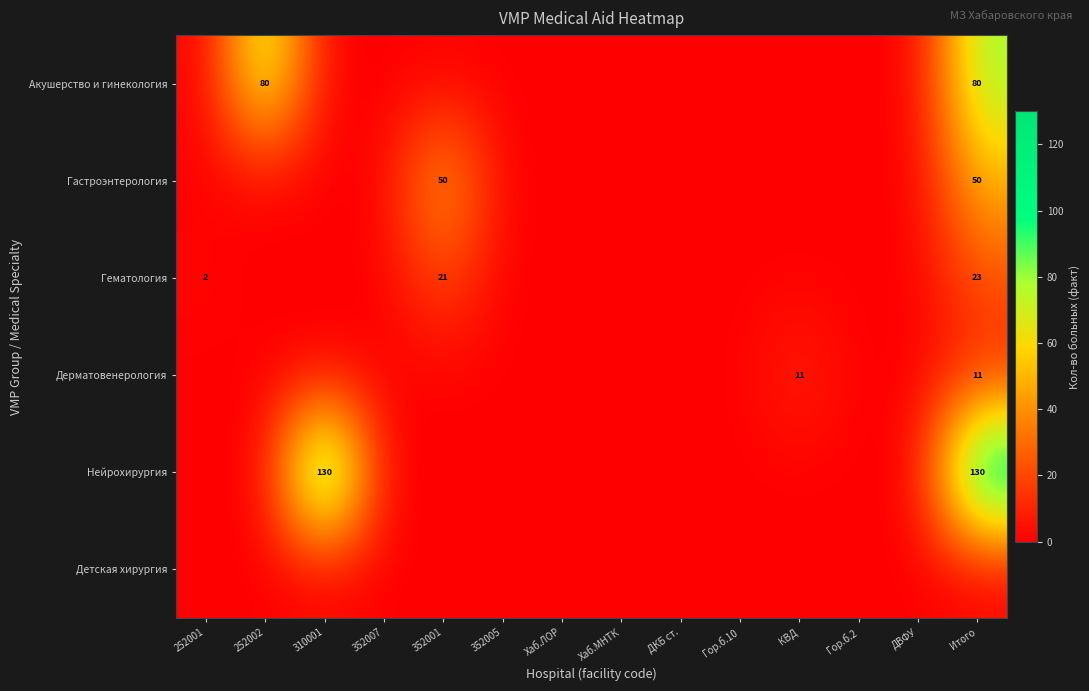

At which category is the sum across all series the highest?

Итого